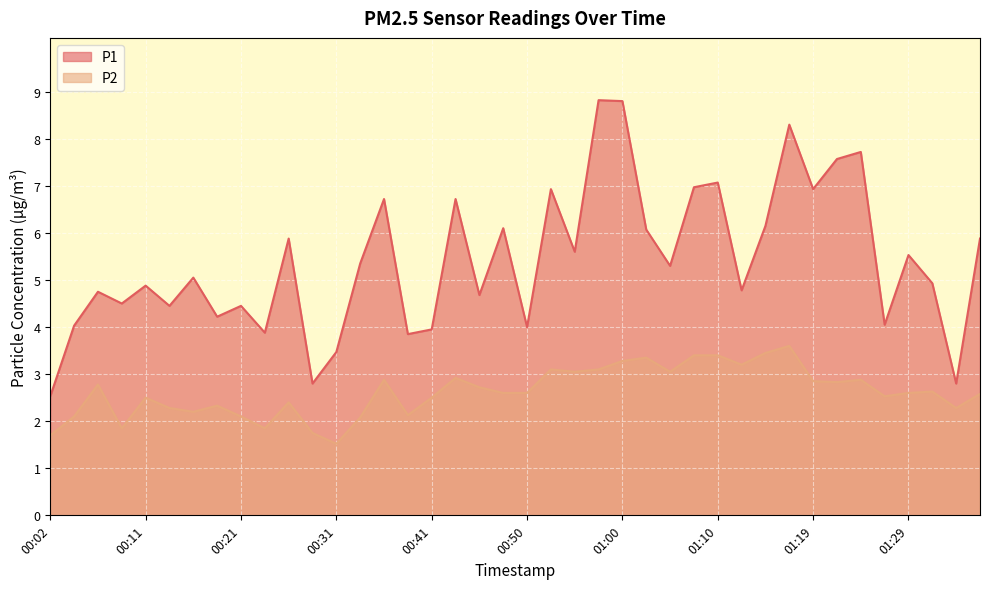

Count the number of data series in this chart.

2